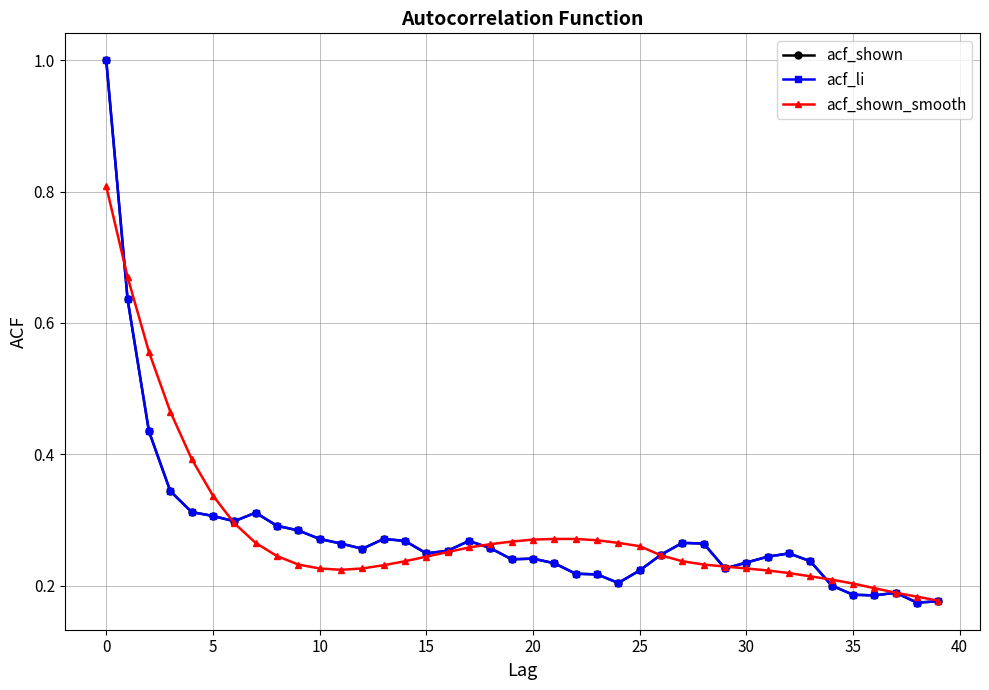

Is this an area chart (filled region under the line)?

No